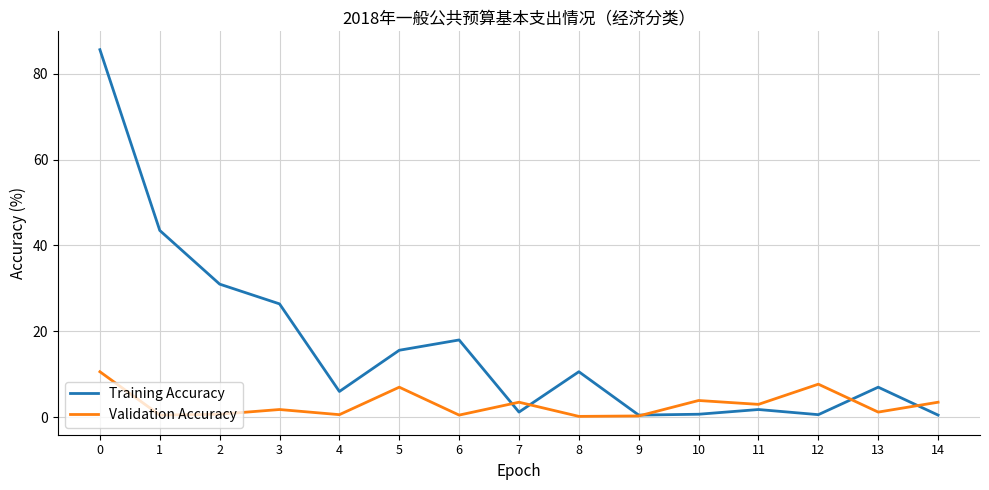

Between 1 and 10, which series saw the biggest shift?

Training Accuracy